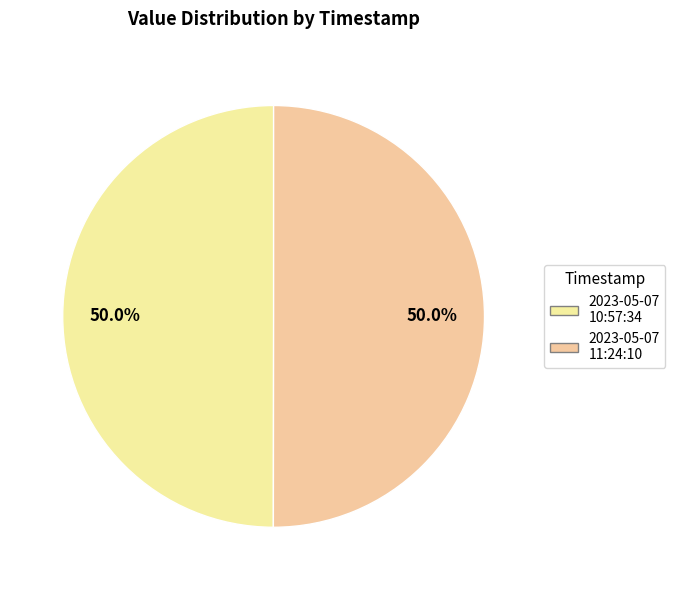

How many slices are in this pie chart?

2